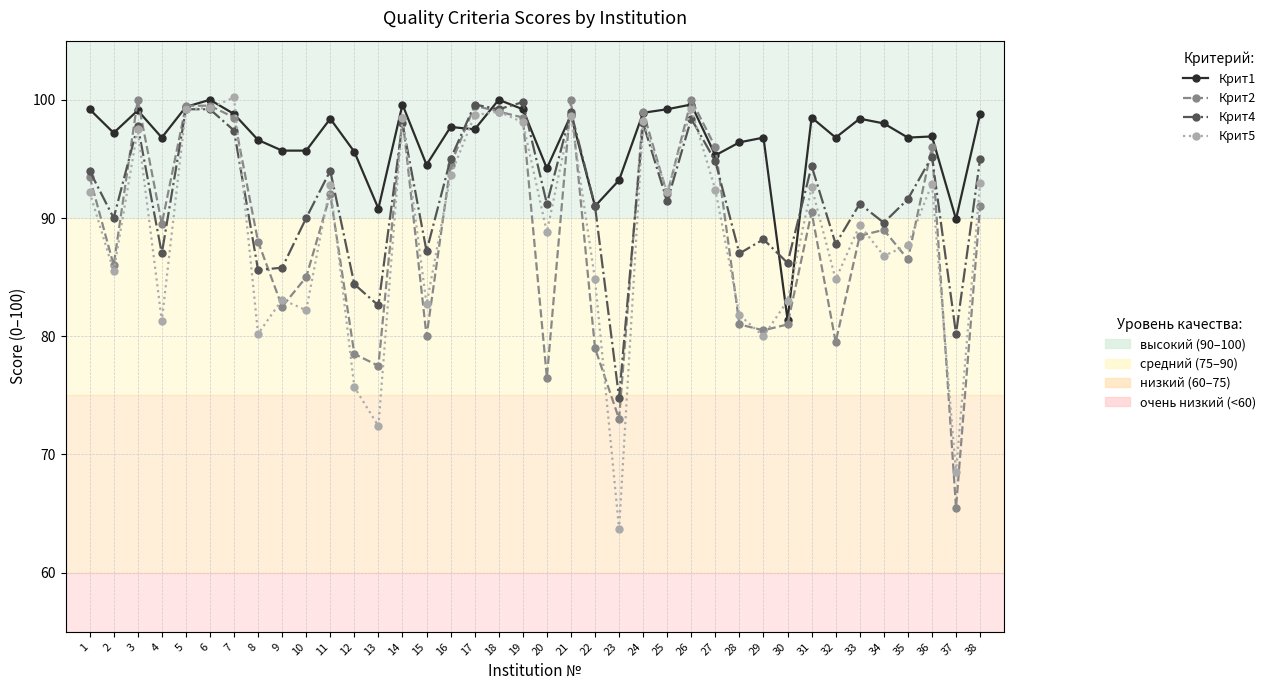

What is the total value across all series at 8?

350.4